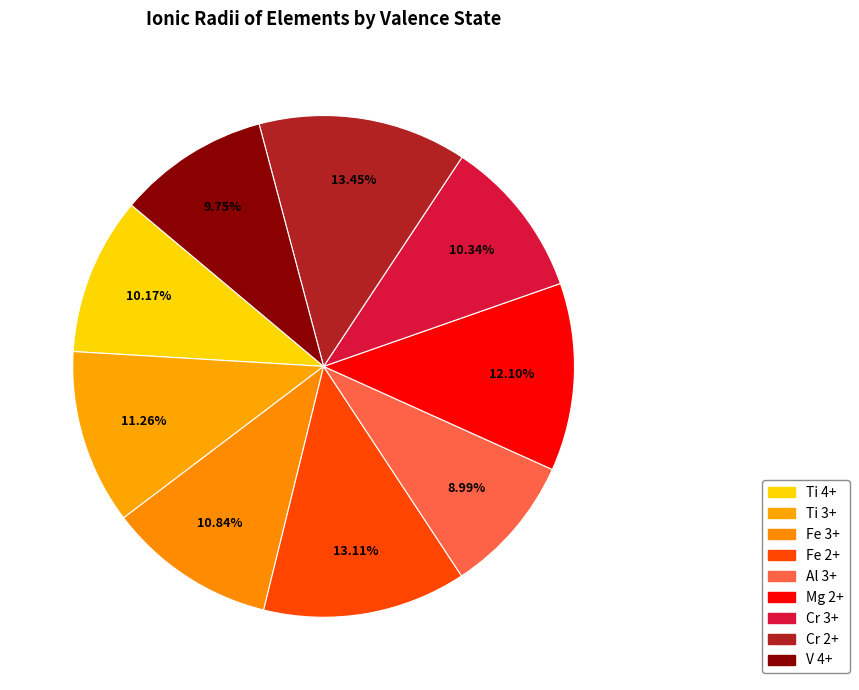

To the nearest percent, what is the average slice percentage?

11%